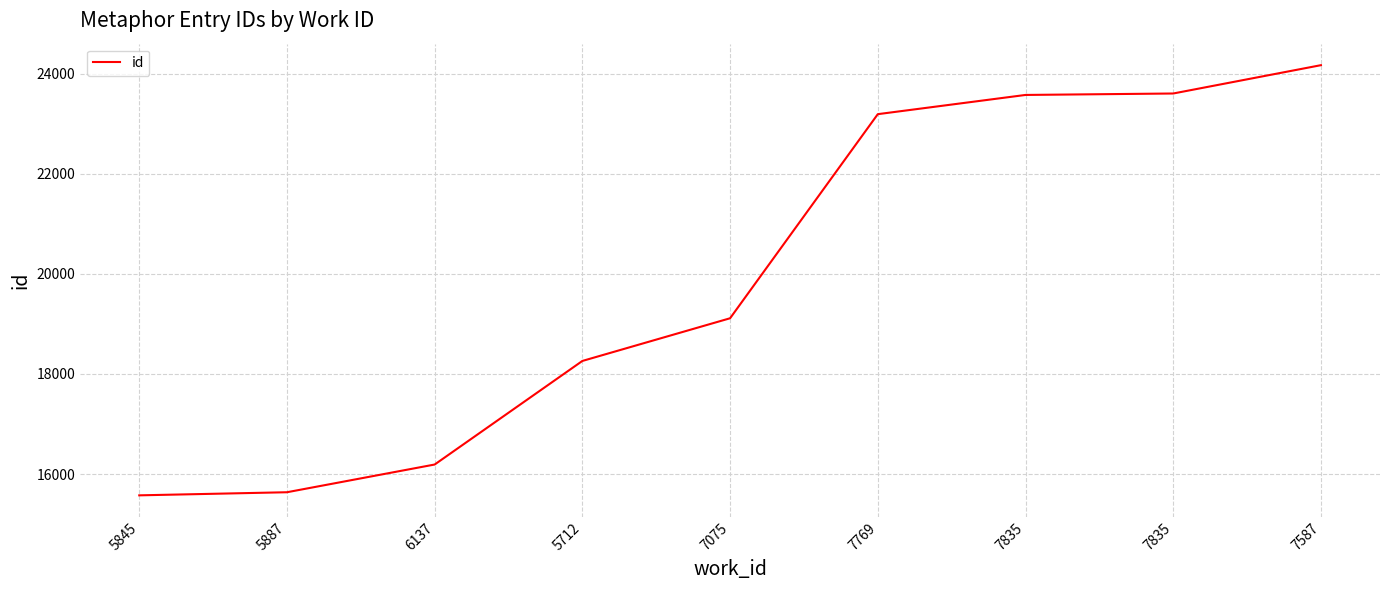

Is it true that the value at 5887 is 9527?

False